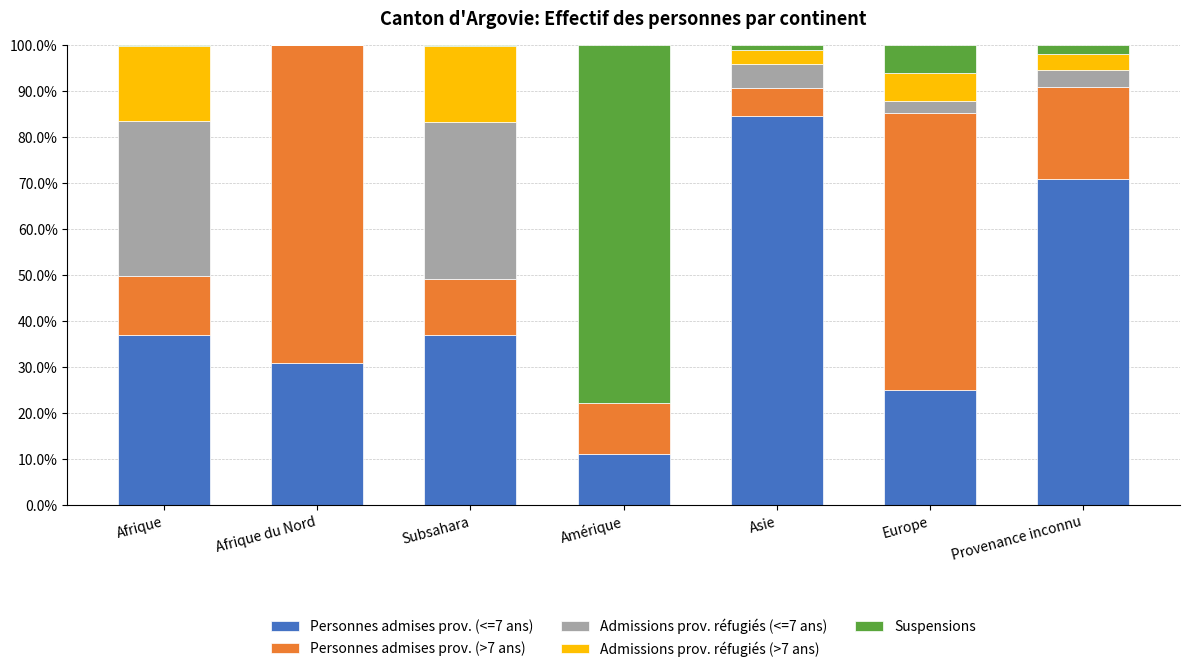

True or false: Personnes admises prov. (<=7 ans) has a value of 55.8 at Afrique.

False